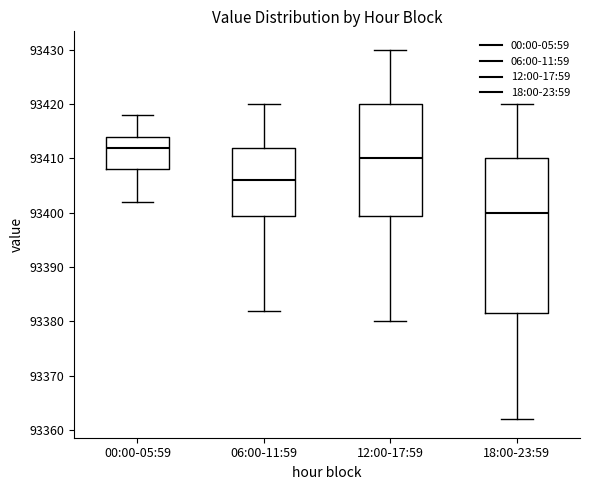

Which box's median line is the lowest?

18:00-23:59